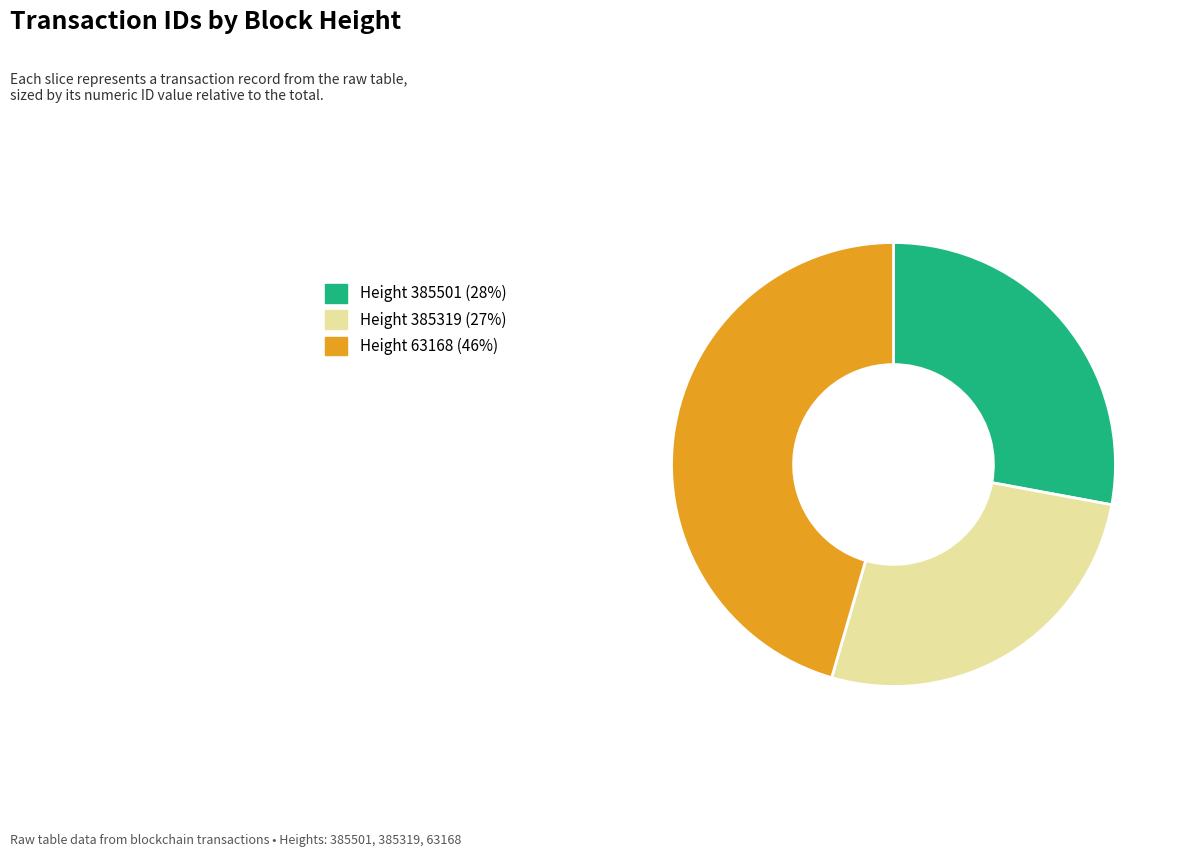

Is there any slice that represents more than half of the pie?

No